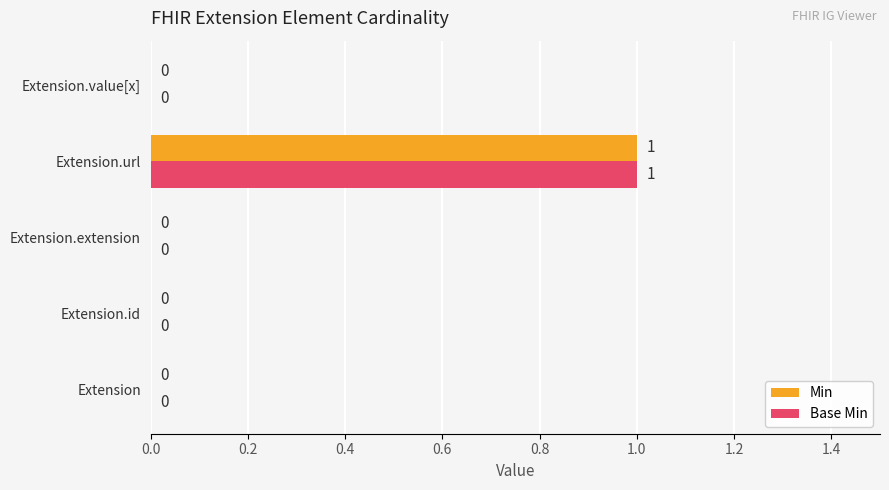

Count the number of categories in the chart.

5